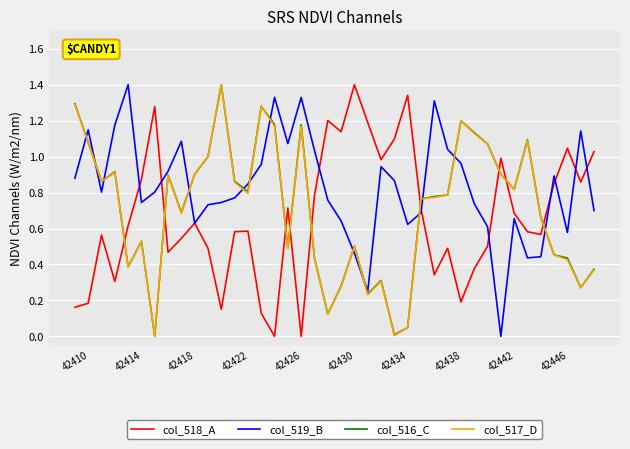

After their last crossing, which series has the higher values: col_518_A or col_517_D?

col_518_A